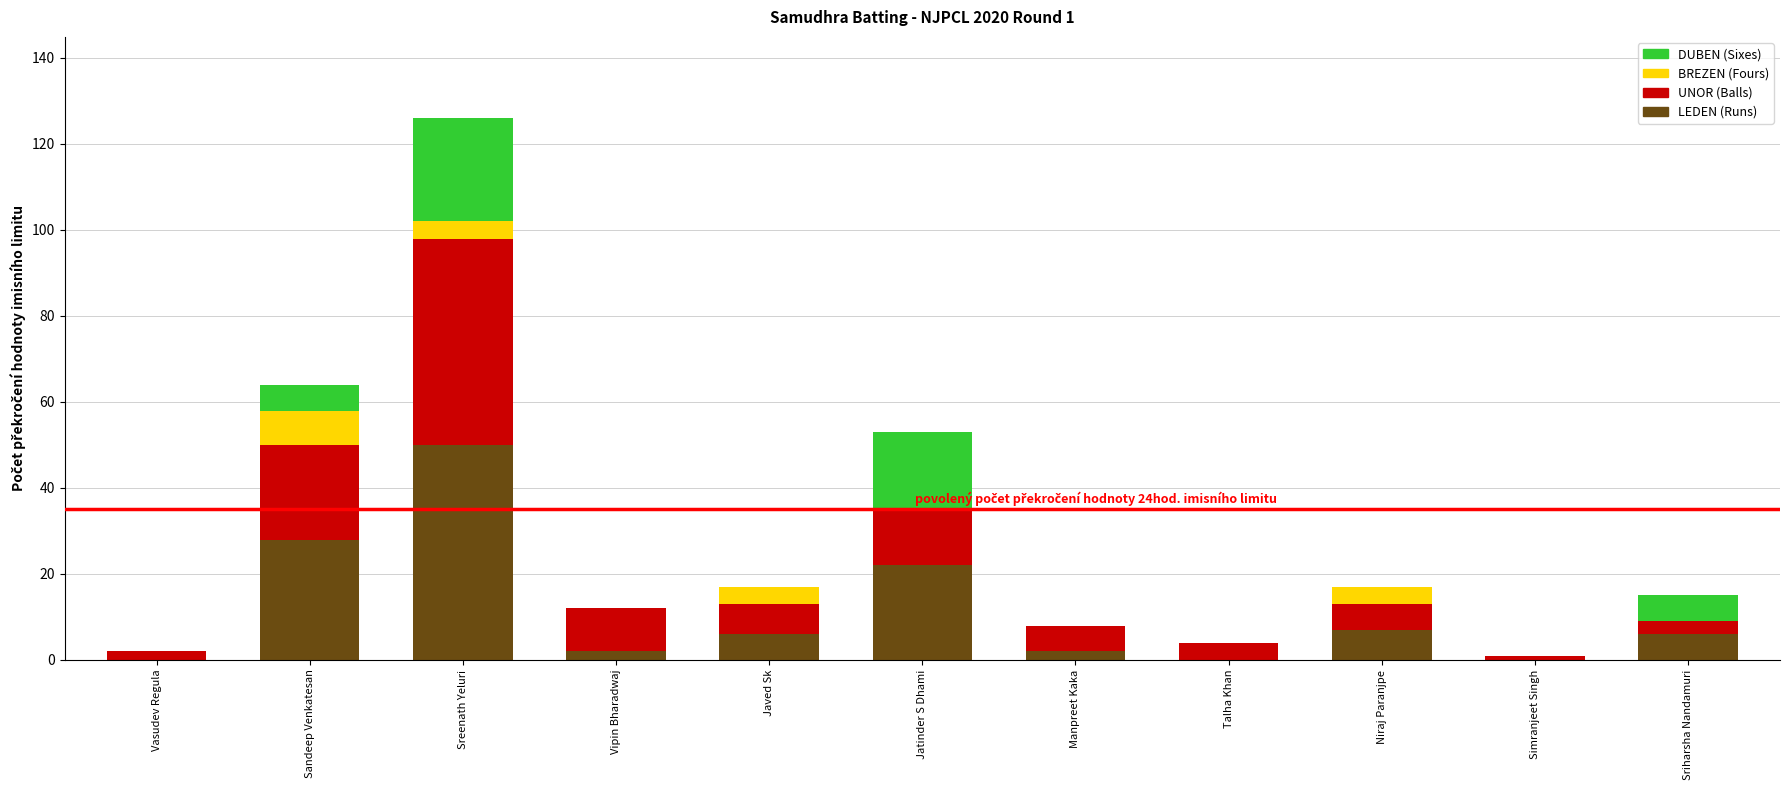

What is the total value across all series at Jatinder S Dhami?

53